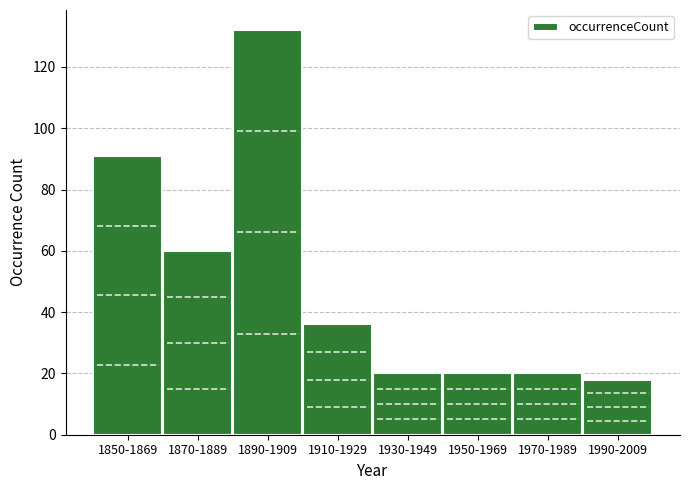

Reading left to right, extract all data points from this chart.

91	60	132	36	20	20	20	18